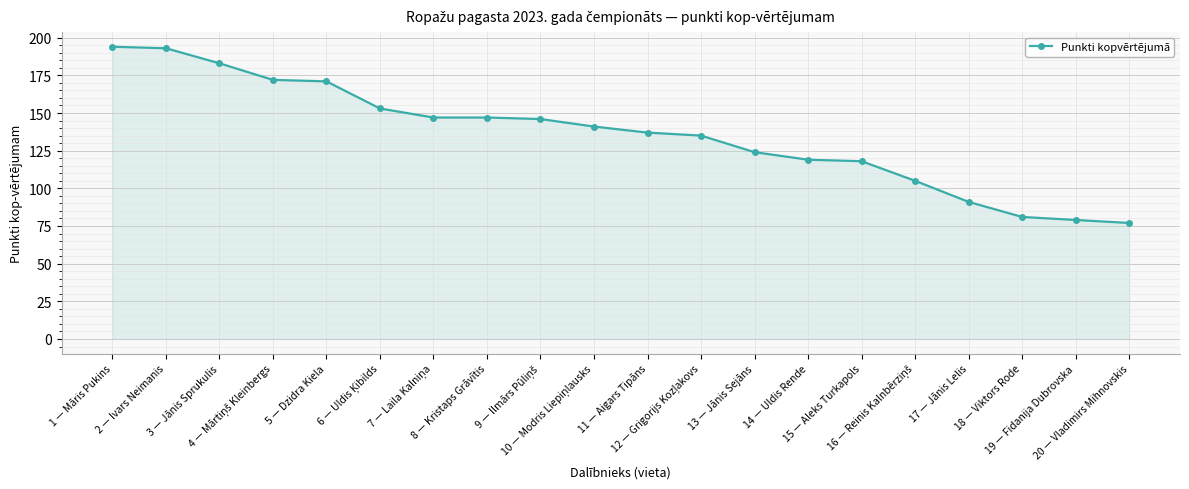

What is the value of the 3rd point from the left?

183